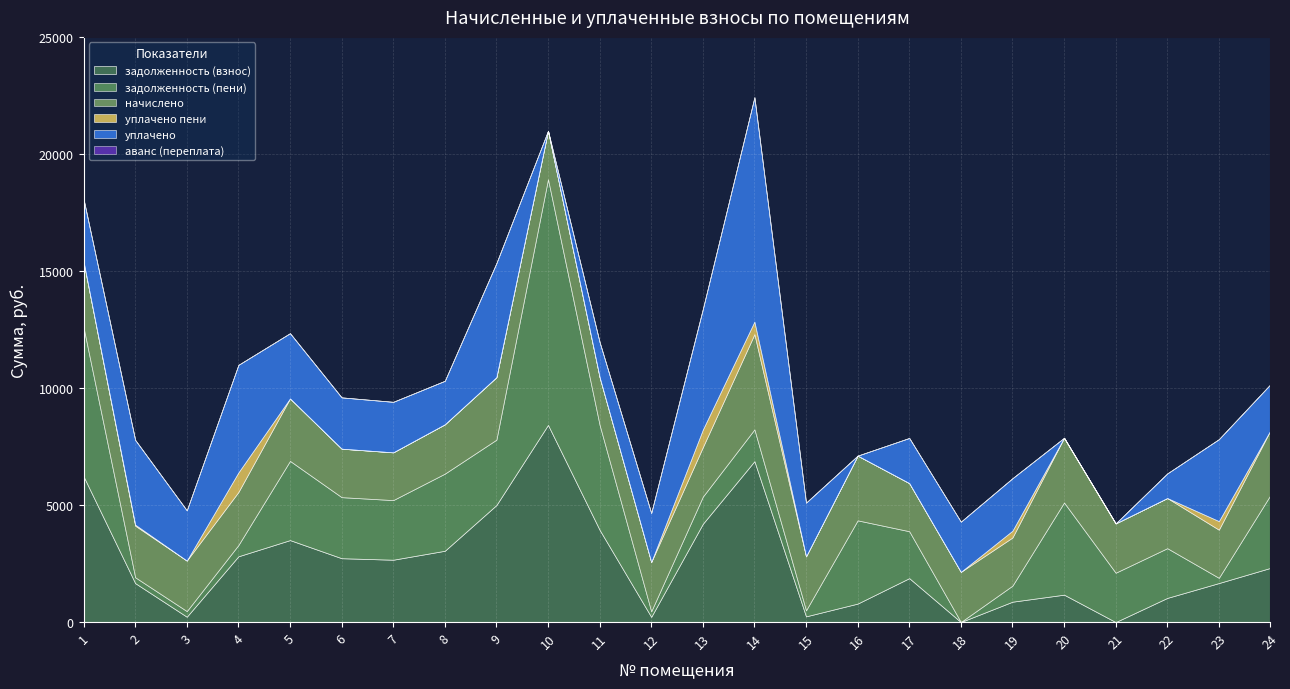

What value does the начислено series have at 1?

2811.8